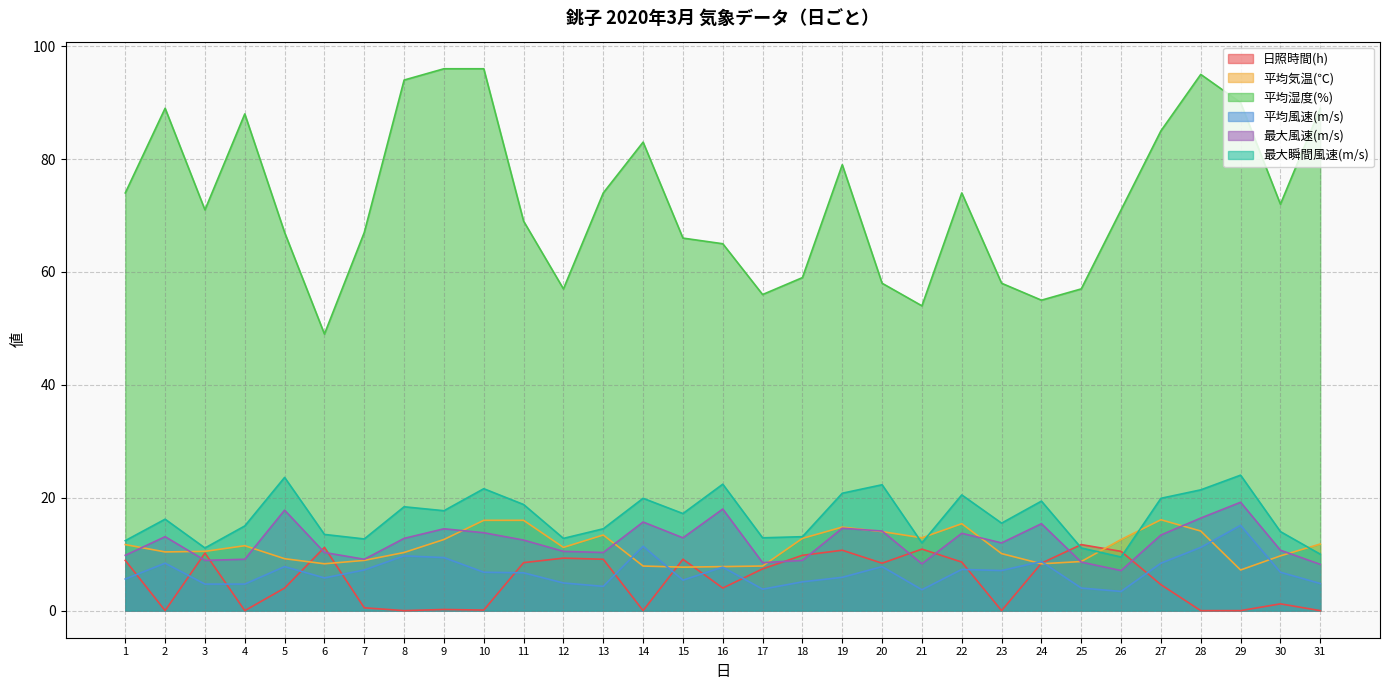

Reading left to right, what are all the values shown in this chart?

日照時間(h): 1=8.9	2=0.0	3=10.2	4=0.0	5=4.0	6=11.2	7=0.5	8=0.0	9=0.2	10=0.1	11=8.5	12=9.3	13=9.1	14=0.0	15=9.1	16=4.0	17=7.4	18=9.8	19=10.7	20=8.4	21=10.9	22=8.6	23=0.0	24=8.4	25=11.7	26=10.5	27=4.6	28=0.0	29=0.0	30=1.2	31=0.0
平均気温(℃): 1=11.7	2=10.4	3=10.5	4=11.5	5=9.2	6=8.3	7=8.9	8=10.3	9=12.6	10=16.0	11=16.0	12=11.2	13=13.4	14=7.9	15=7.7	16=7.8	17=7.9	18=12.8	19=14.8	20=14.0	21=12.9	22=15.4	23=10.1	24=8.3	25=8.7	26=12.6	27=16.1	28=14.1	29=7.2	30=9.7	31=11.8
平均湿度(%): 1=74.0	2=89.0	3=71.0	4=88.0	5=67.0	6=49.0	7=67.0	8=94.0	9=96.0	10=96.0	11=69.0	12=57.0	13=74.0	14=83.0	15=66.0	16=65.0	17=56.0	18=59.0	19=79.0	20=58.0	21=54.0	22=74.0	23=58.0	24=55.0	25=57.0	26=71.0	27=85.0	28=95.0	29=90.0	30=72.0	31=89.0
平均風速(m/s): 1=5.6	2=8.4	3=4.7	4=4.7	5=7.8	6=5.8	7=7.2	8=9.7	9=9.4	10=6.8	11=6.7	12=4.9	13=4.3	14=11.4	15=5.4	16=7.7	17=3.8	18=5.1	19=5.9	20=7.8	21=3.7	22=7.3	23=7.1	24=8.7	25=4.0	26=3.4	27=8.4	28=11.2	29=15.1	30=6.8	31=4.8
最大風速(m/s): 1=9.8	2=13.1	3=8.9	4=9.1	5=17.8	6=10.3	7=9.1	8=12.8	9=14.5	10=13.8	11=12.5	12=10.5	13=10.3	14=15.7	15=12.9	16=18.0	17=8.5	18=8.9	19=14.6	20=14.1	21=8.3	22=13.7	23=12.0	24=15.4	25=8.6	26=7.1	27=13.4	28=16.4	29=19.2	30=10.7	31=8.2
最大瞬間風速(m/s): 1=12.4	2=16.2	3=11.1	4=15.0	5=23.6	6=13.5	7=12.7	8=18.4	9=17.7	10=21.6	11=18.8	12=12.8	13=14.5	14=19.9	15=17.2	16=22.4	17=12.9	18=13.1	19=20.8	20=22.3	21=12.0	22=20.5	23=15.5	24=19.4	25=11.1	26=9.5	27=19.9	28=21.4	29=24.0	30=14.0	31=10.0